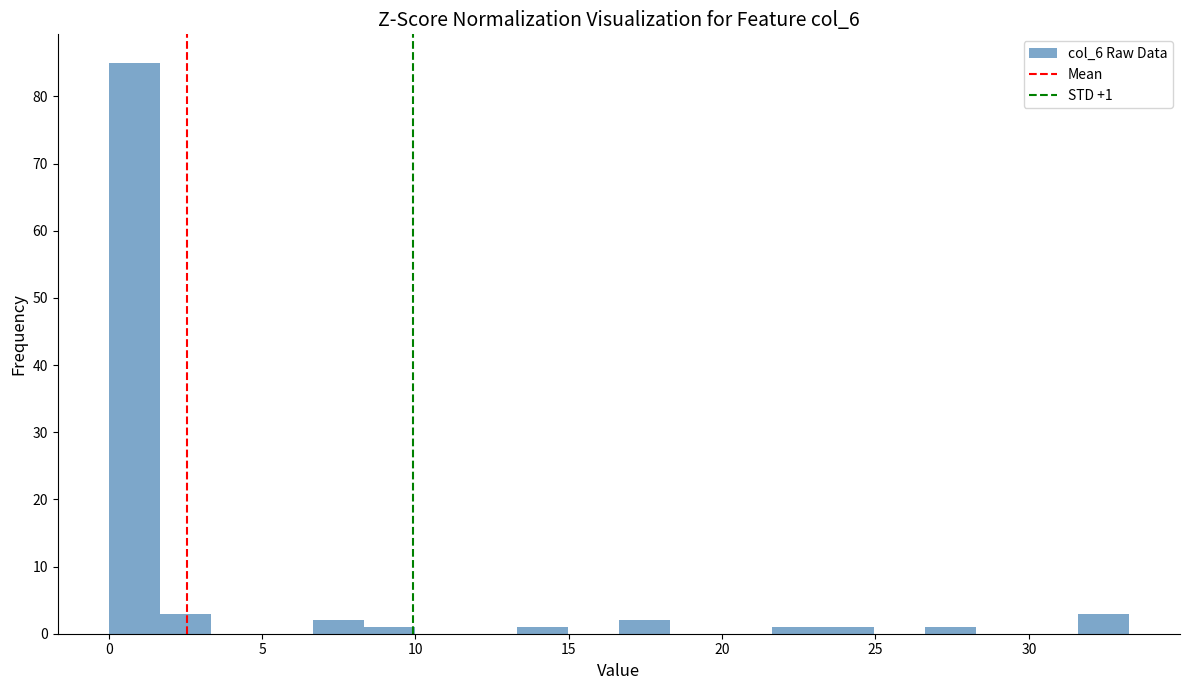

Read against the x-axis, roughly where is the centre of the tallest bar?

1.0